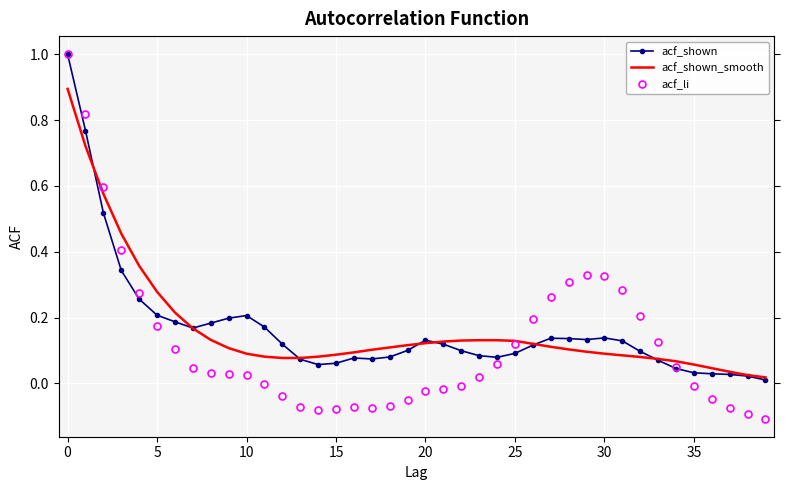

What is the sum of all acf_li values?

4.9